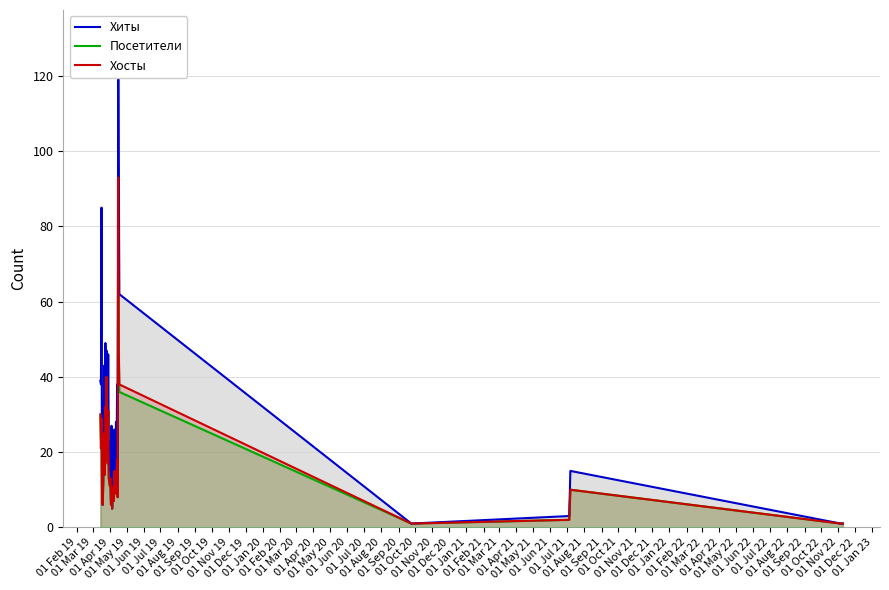

Reading left to right, list all the values displayed in this chart.

Хиты: 39	38	85	8	6	14	27	43	15	49	35	47	39	20	46	19	15	16	23	7	27	5	19	15	16	26	25	11	28	16	38	11	131	96	62	1	3	15	1	1
Посетители: 30	21	29	8	6	11	23	26	14	32	29	39	33	17	31	13	12	11	13	6	11	5	9	8	7	15	12	9	10	11	18	8	96	47	36	1	2	10	1	1
Хосты: 30	21	29	8	6	11	23	25	14	32	29	40	33	17	31	13	12	11	13	6	11	5	9	8	7	15	11	9	10	11	18	8	93	47	38	1	2	10	1	1